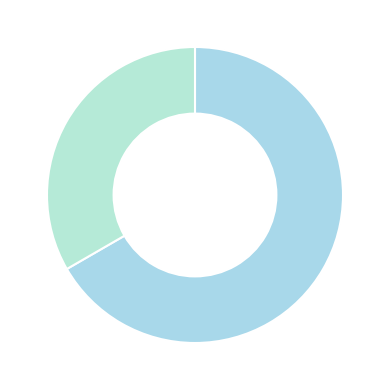

Does any single category account for the majority?

Yes